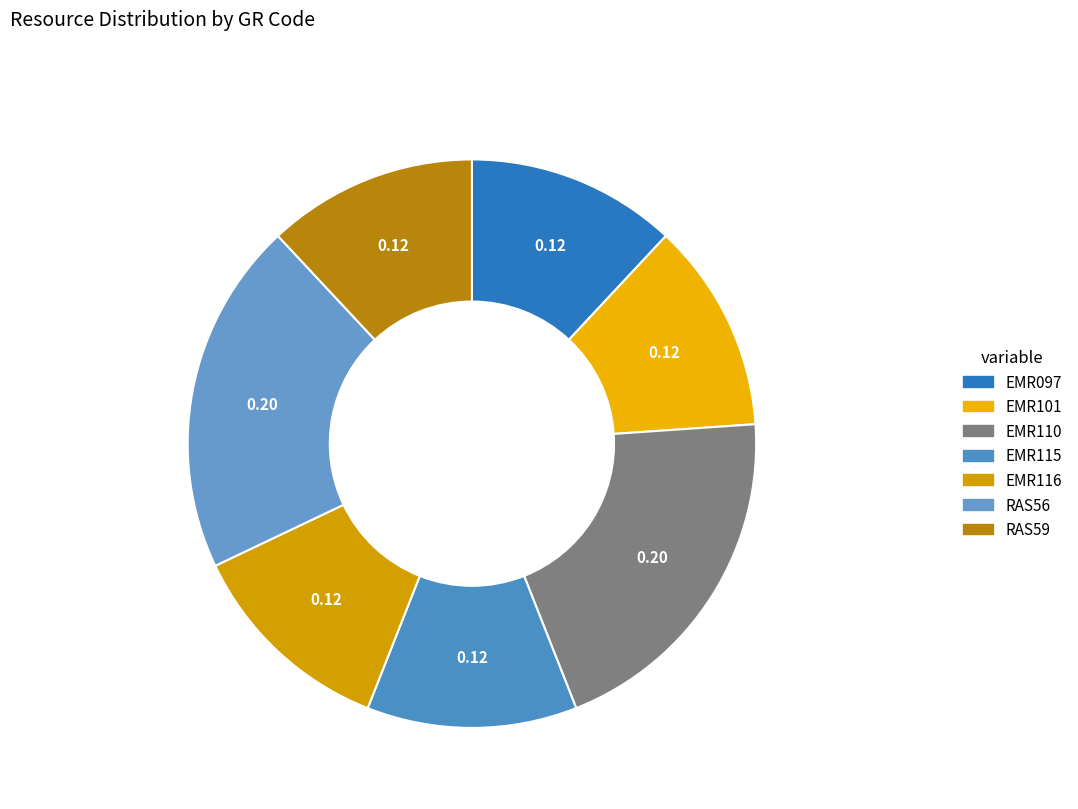

Is there a majority slice in this chart?

No